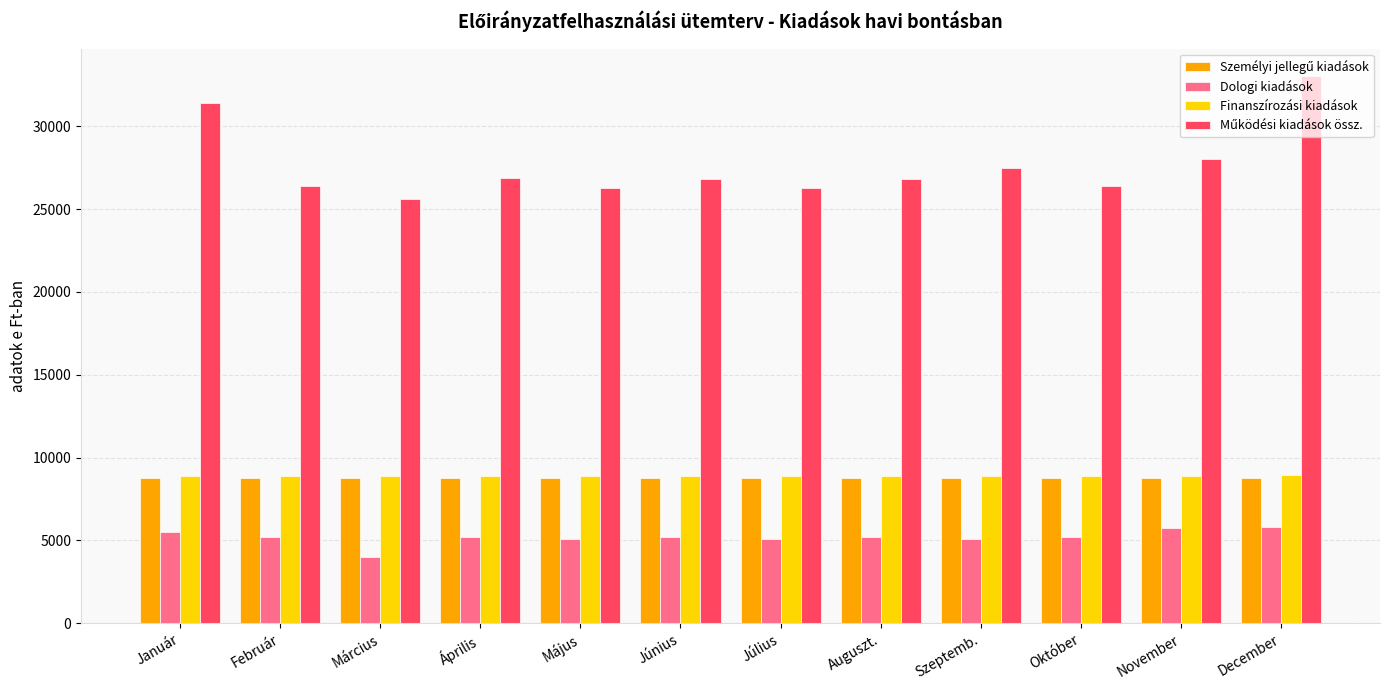

Is the value of Dologi kiadások at Június greater than the value of Finanszírozási kiadások at Július?

No